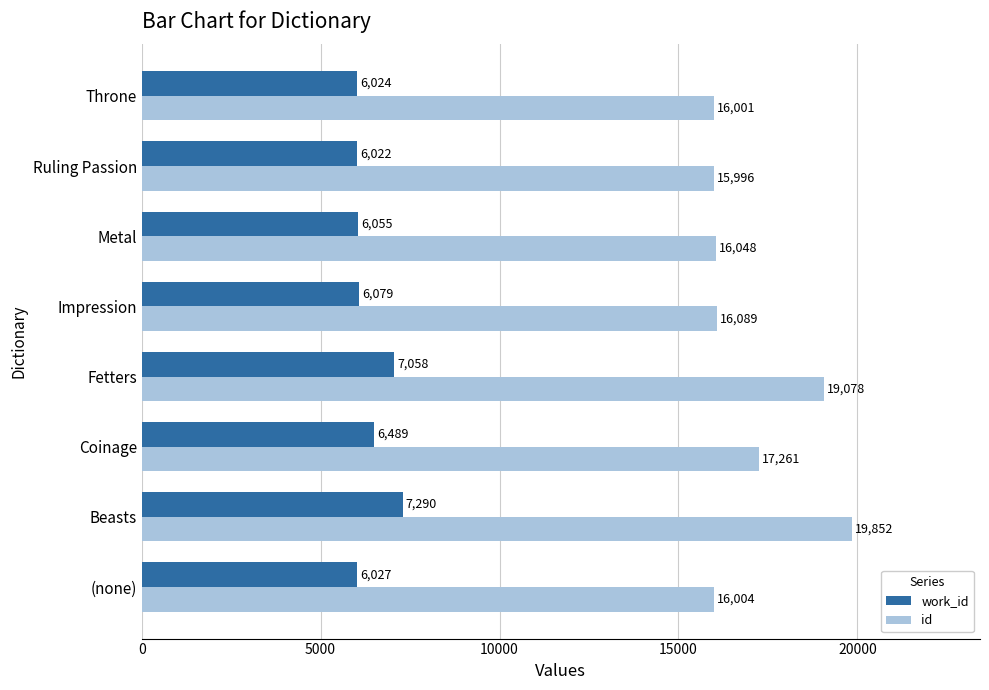

Is it true that id equals 16001 at Throne?

True